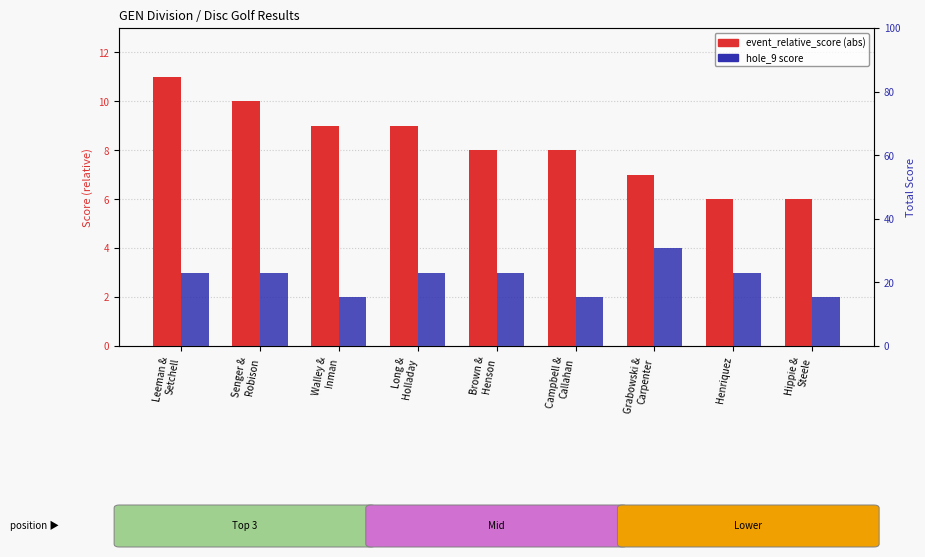

Reading left to right, what are all the values shown in this chart?

event_relative_score: Leeman &
Setchell=11	Senger &
Robison=10	Walley &
Inman=9	Long &
Holladay=9	Brown &
Henson=8	Campbell &
Callahan=8	Grabowski &
Carpenter=7	Henriquez=6	Hippie &
Steele=6
hole_9: Leeman &
Setchell=3	Senger &
Robison=3	Walley &
Inman=2	Long &
Holladay=3	Brown &
Henson=3	Campbell &
Callahan=2	Grabowski &
Carpenter=4	Henriquez=3	Hippie &
Steele=2